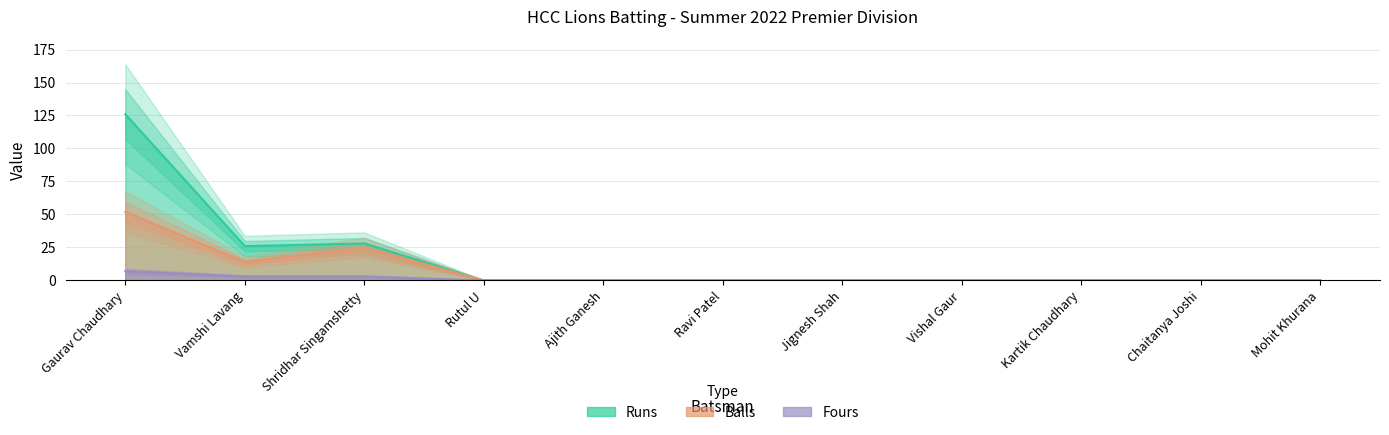

List the labels in order of Balls value, smallest first.

Rutul U, Ajith Ganesh, Ravi Patel, Jignesh Shah, Vishal Gaur, Kartik Chaudhary, Chaitanya Joshi, Mohit Khurana, Vamshi Lavang, Shridhar Singamshetty, Gaurav Chaudhary